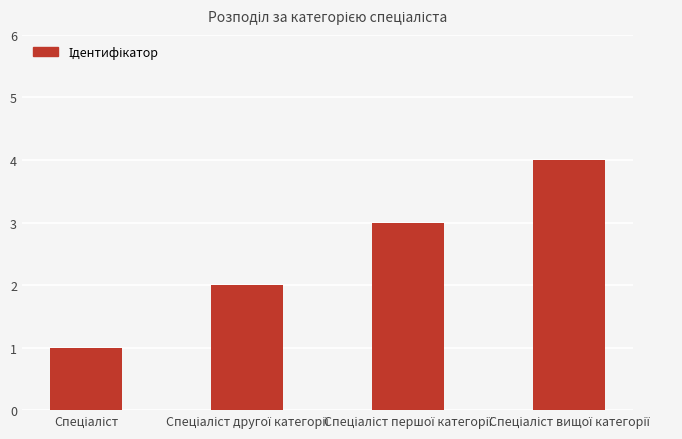

What is the sum of all values?

10